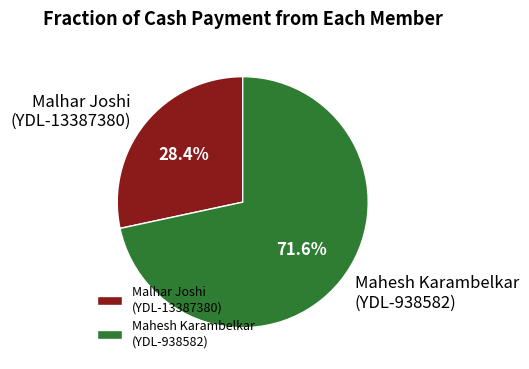

Rank the categories by value from highest to lowest.

Mahesh Karambelkar (YDL-938582), Malhar Joshi (YDL-13387380)